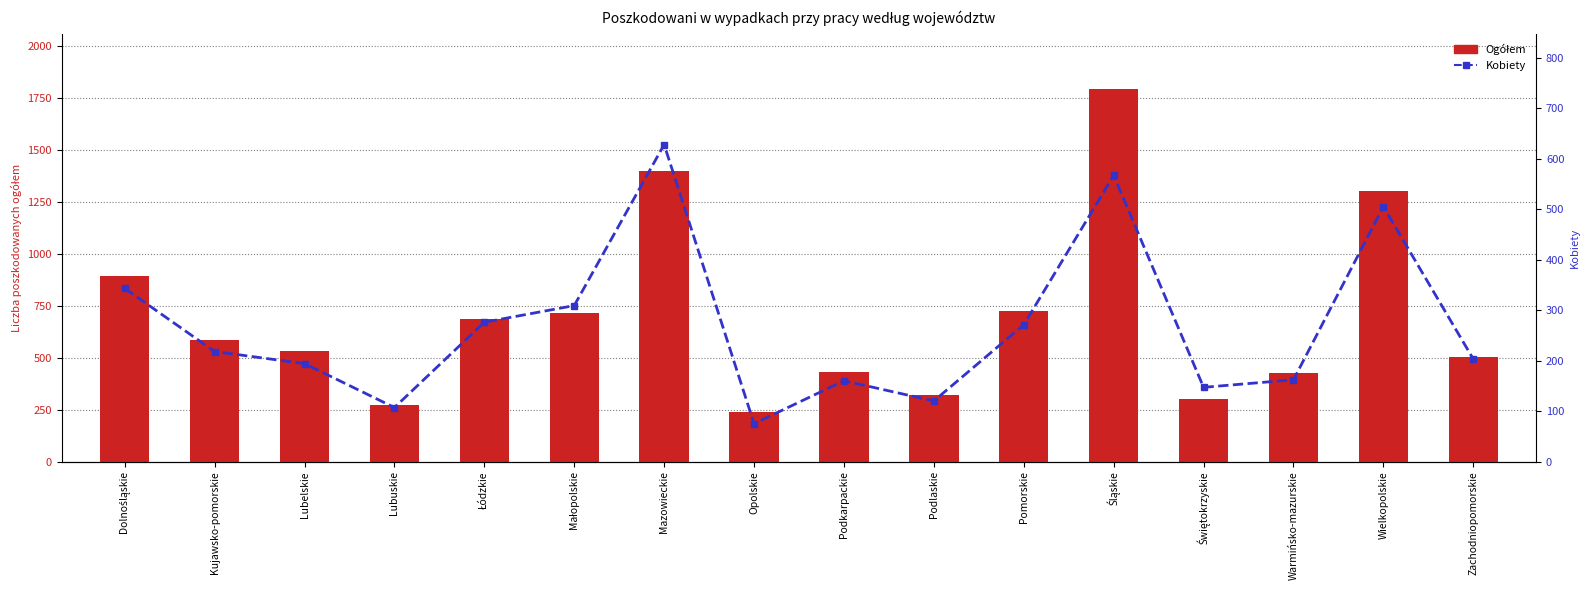

What is the value of the Ogółem bar at the 7th from the left?

1399